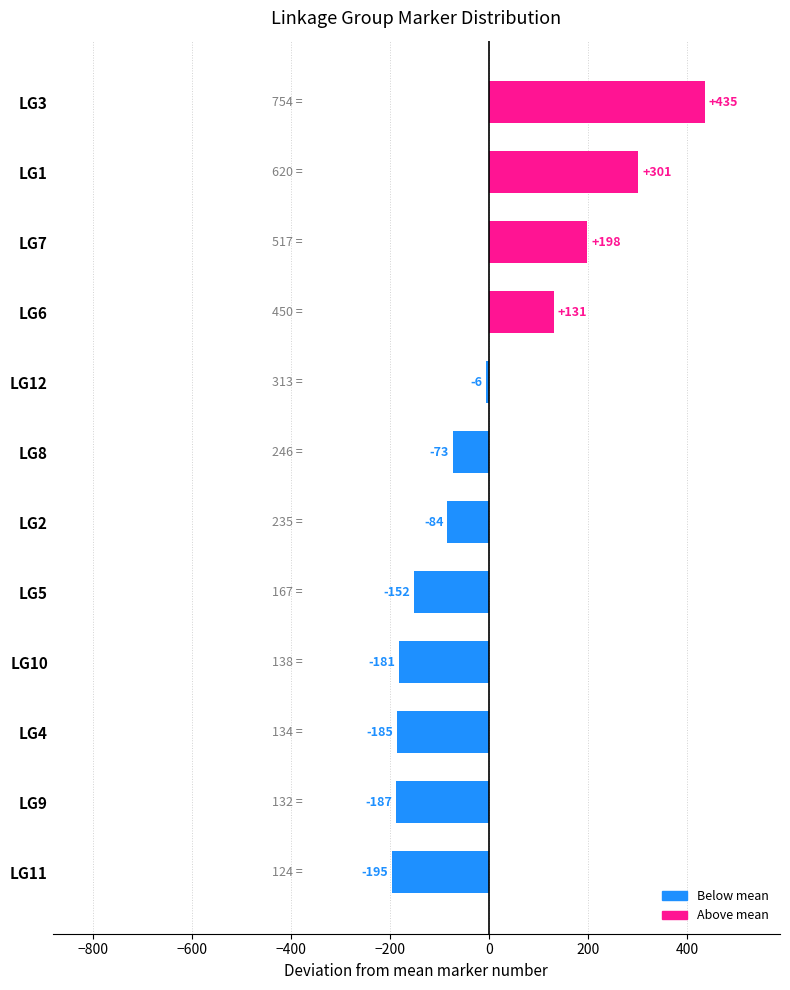

Which category has the lowest value across all series?

LG11